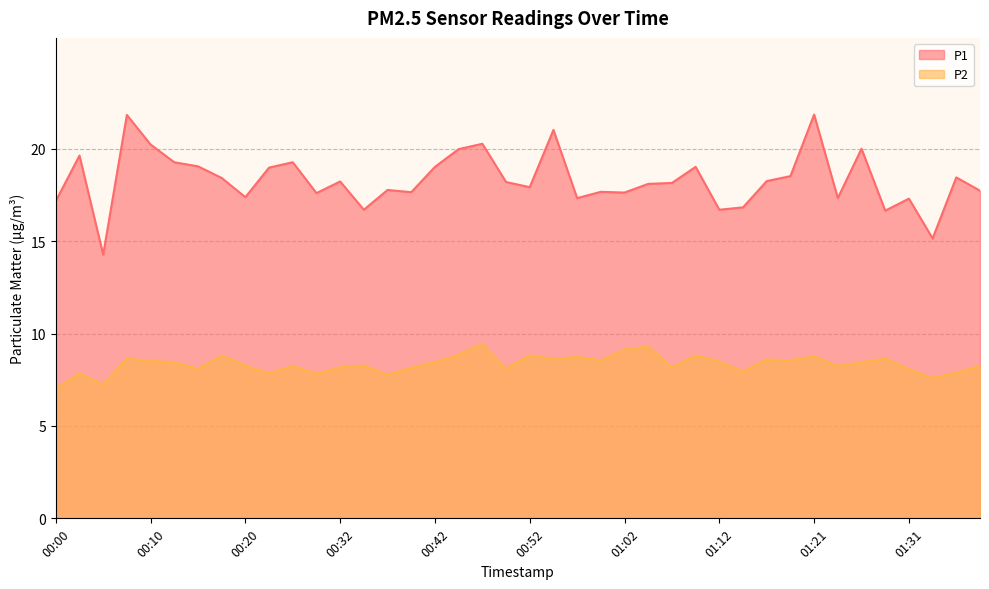

How many data points in P1 are above 18?

22